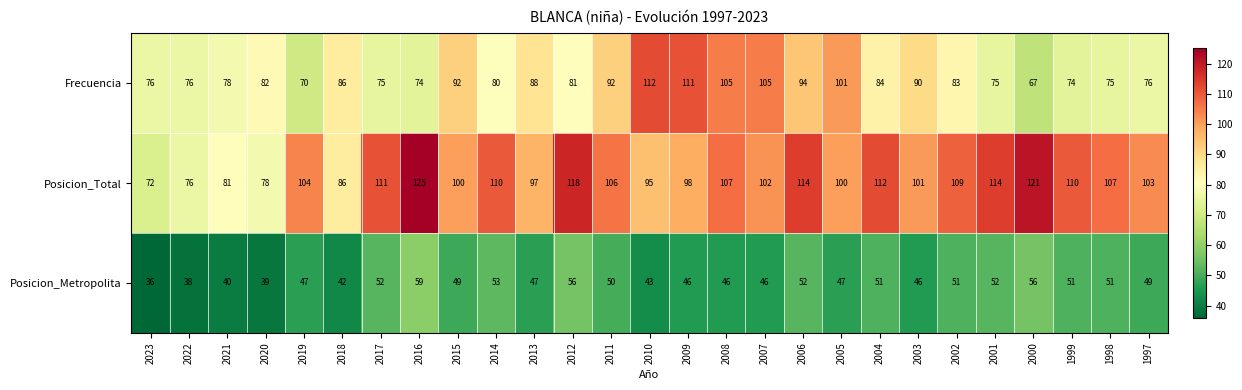

Read the Posicion_Metropolita value at 2023.

36